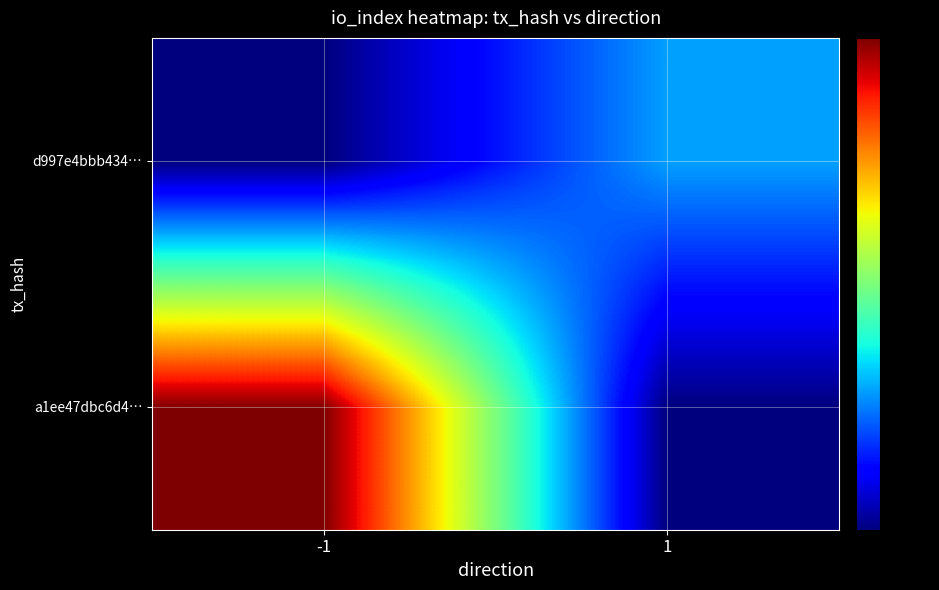

Reading left to right, what are all the values shown in this chart?

a1ee47dbc6d4…: -1=85	1=0
d997e4bbb434…: -1=0	1=24